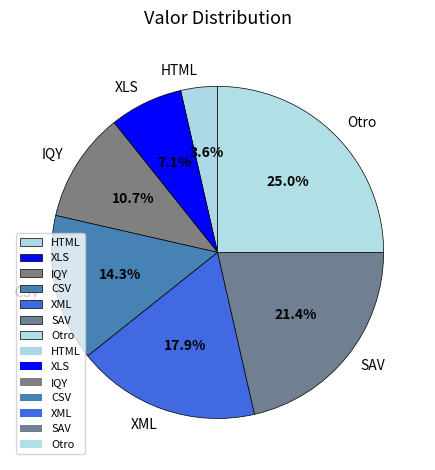

Does CSV represent more than half of the total?

No